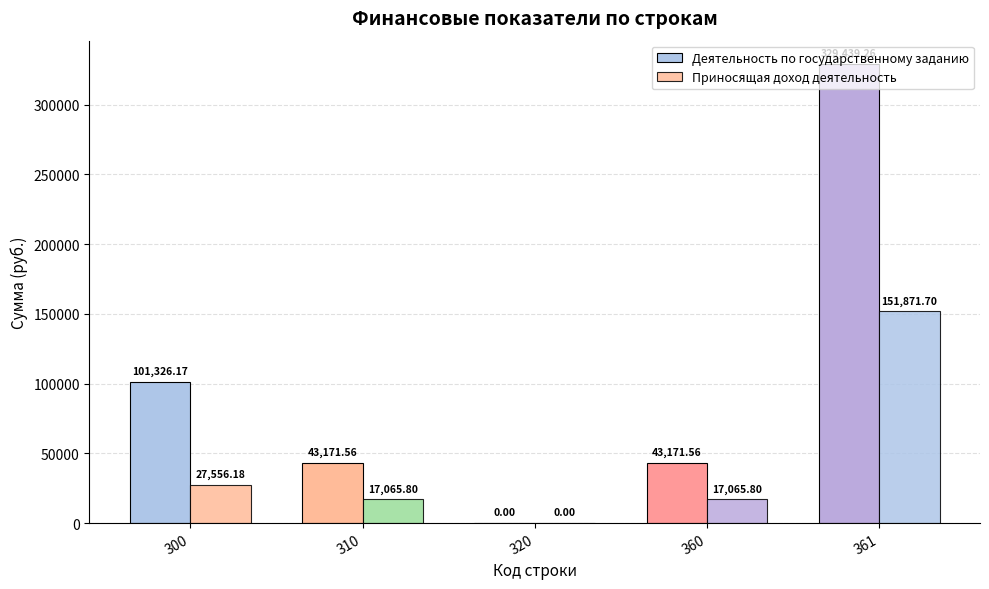

How many groups of bars are there?

5